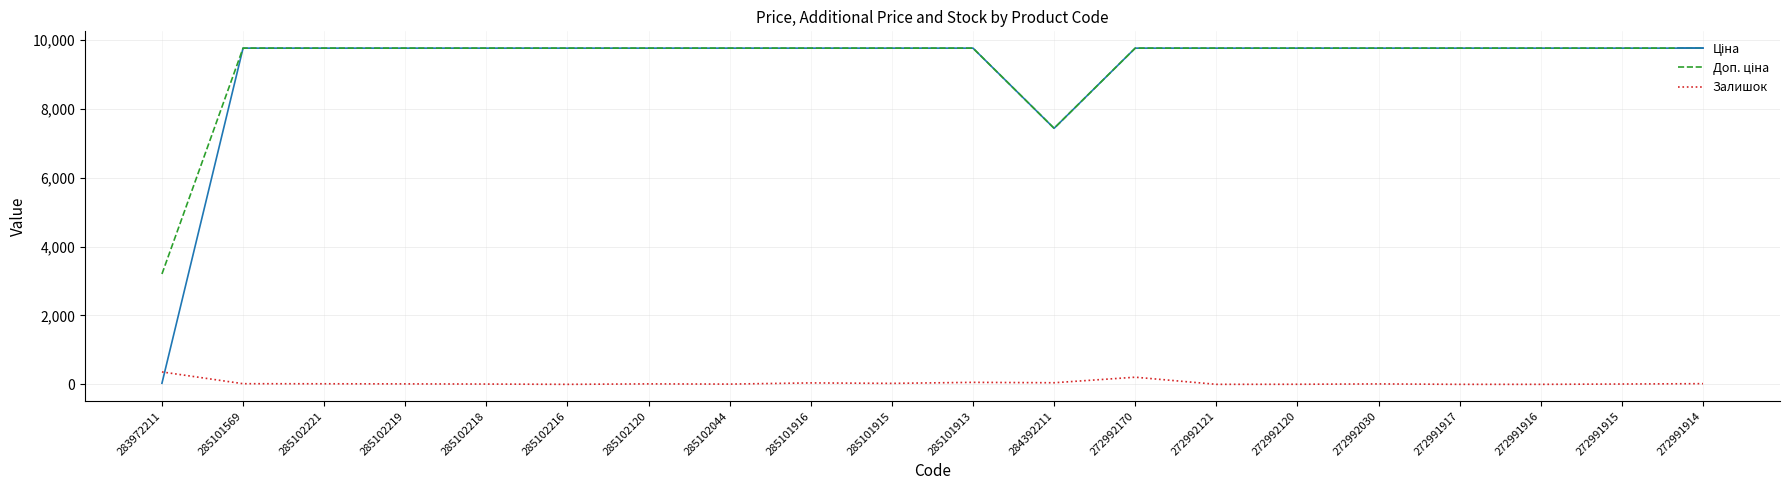

How many series are shown in this chart?

3